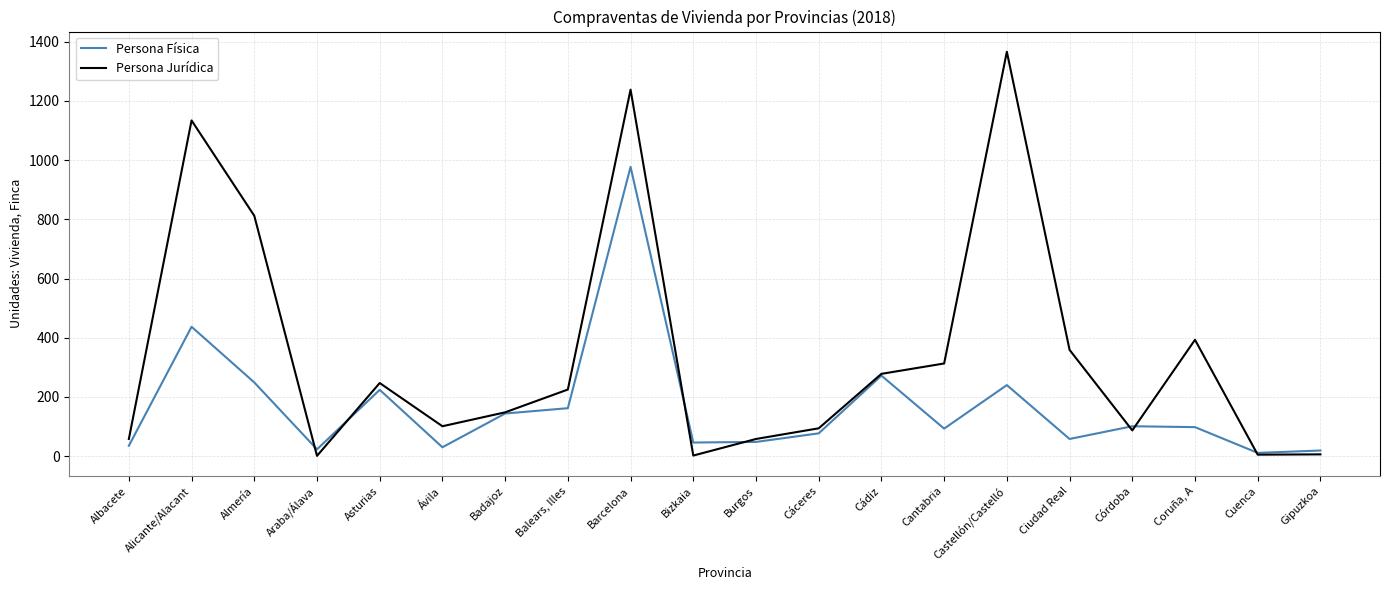

List the series in order of their peak value, highest first.

Persona Jurídica, Persona Física